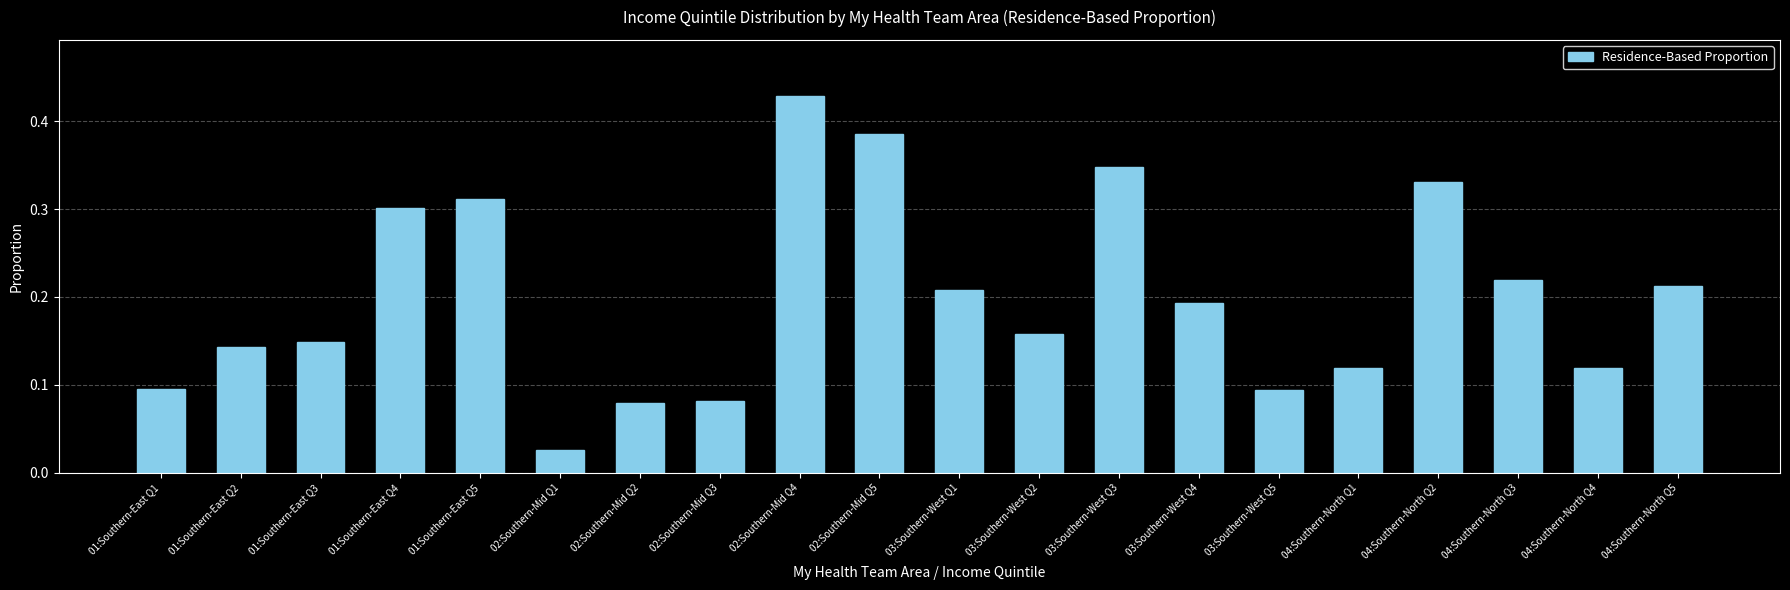

What is the label of the 4th bar from the right?

04:Southern-North Q2